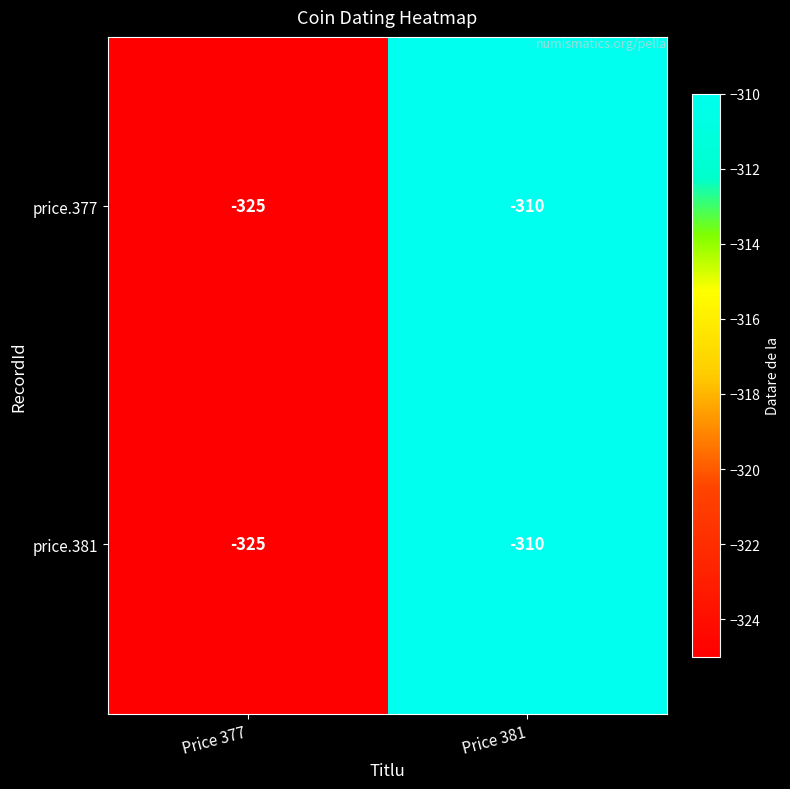

At which category is the sum across all series the highest?

Price 381